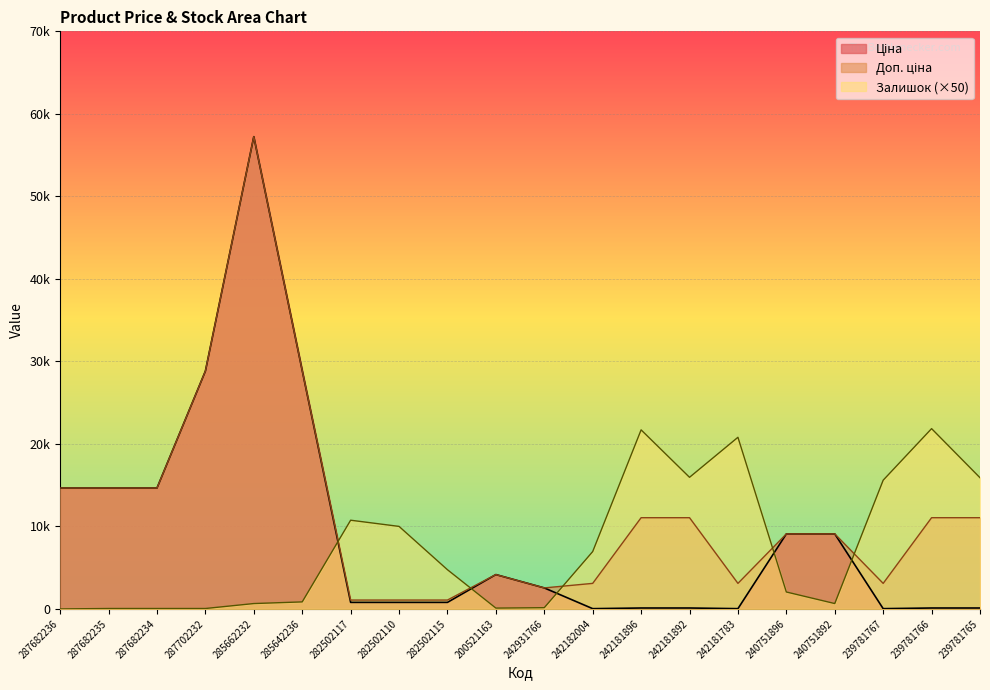

Does the chart display data point markers on the line(s)?

No